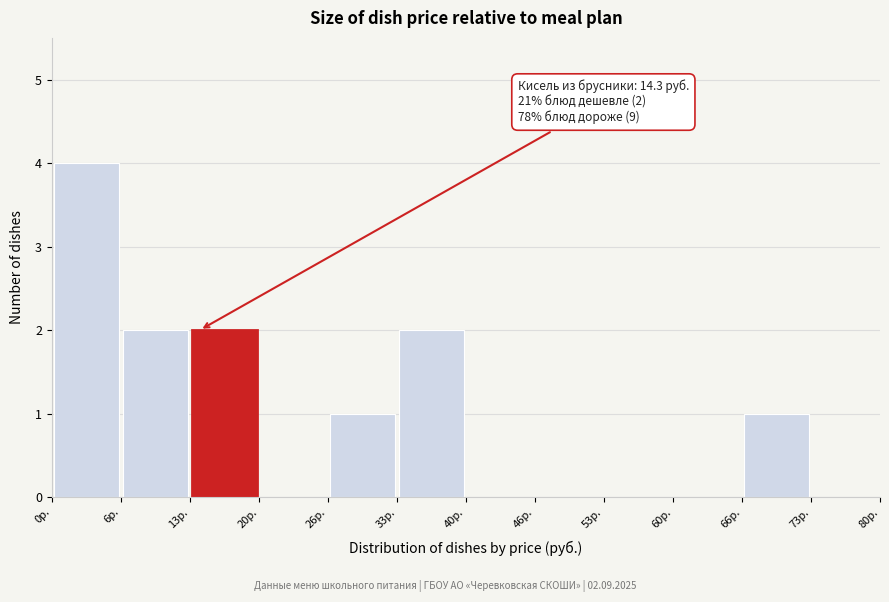

Which range on the x-axis has the tallest bar?

0 to 7